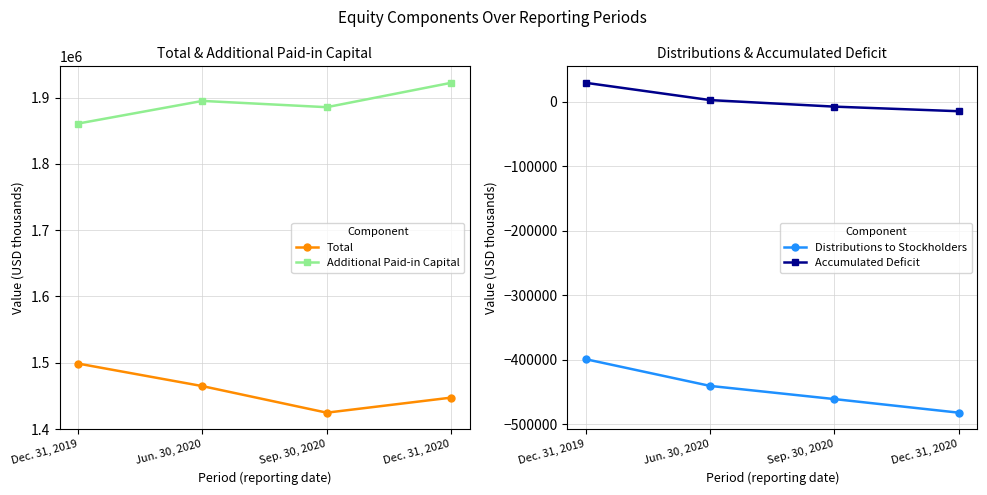

Where is Total nearest to the value 1461745?

Jun. 30, 2020